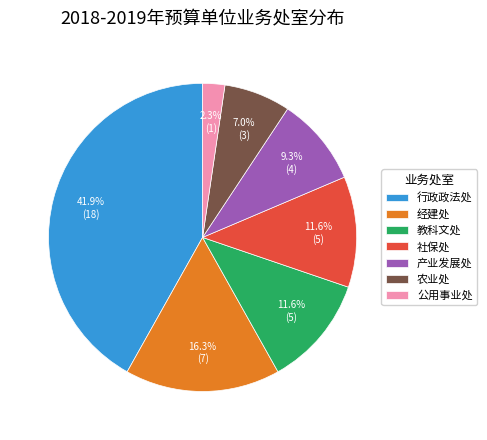

To the nearest percent, what is the difference between the largest and smallest slice percentages?

40%